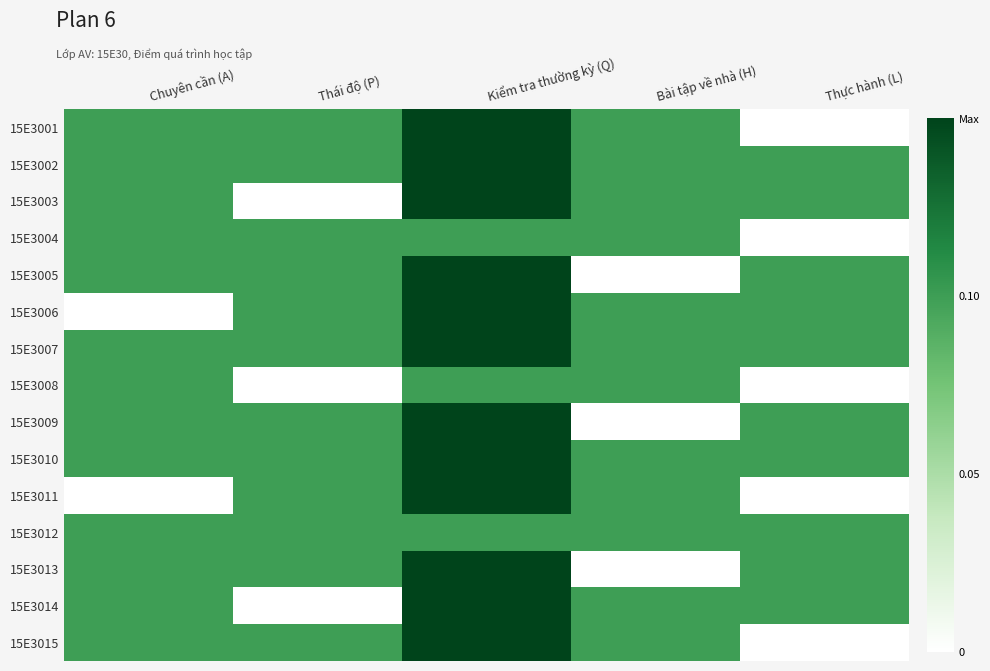

Reading left to right, list all the values displayed in this chart.

15E3001: Chuyên cần (A)=0.1	Thái độ (P)=0.1	Kiểm tra thường kỳ (Q)=0.1	Bài tập về nhà (H)=0.1	Thực hành (L)=0.0
15E3002: Chuyên cần (A)=0.1	Thái độ (P)=0.1	Kiểm tra thường kỳ (Q)=0.1	Bài tập về nhà (H)=0.1	Thực hành (L)=0.1
15E3003: Chuyên cần (A)=0.1	Thái độ (P)=0.0	Kiểm tra thường kỳ (Q)=0.1	Bài tập về nhà (H)=0.1	Thực hành (L)=0.1
15E3004: Chuyên cần (A)=0.1	Thái độ (P)=0.1	Kiểm tra thường kỳ (Q)=0.1	Bài tập về nhà (H)=0.1	Thực hành (L)=0.0
15E3005: Chuyên cần (A)=0.1	Thái độ (P)=0.1	Kiểm tra thường kỳ (Q)=0.1	Bài tập về nhà (H)=0.0	Thực hành (L)=0.1
15E3006: Chuyên cần (A)=0.0	Thái độ (P)=0.1	Kiểm tra thường kỳ (Q)=0.1	Bài tập về nhà (H)=0.1	Thực hành (L)=0.1
15E3007: Chuyên cần (A)=0.1	Thái độ (P)=0.1	Kiểm tra thường kỳ (Q)=0.1	Bài tập về nhà (H)=0.1	Thực hành (L)=0.1
15E3008: Chuyên cần (A)=0.1	Thái độ (P)=0.0	Kiểm tra thường kỳ (Q)=0.1	Bài tập về nhà (H)=0.1	Thực hành (L)=0.0
15E3009: Chuyên cần (A)=0.1	Thái độ (P)=0.1	Kiểm tra thường kỳ (Q)=0.1	Bài tập về nhà (H)=0.0	Thực hành (L)=0.1
15E3010: Chuyên cần (A)=0.1	Thái độ (P)=0.1	Kiểm tra thường kỳ (Q)=0.1	Bài tập về nhà (H)=0.1	Thực hành (L)=0.1
15E3011: Chuyên cần (A)=0.0	Thái độ (P)=0.1	Kiểm tra thường kỳ (Q)=0.1	Bài tập về nhà (H)=0.1	Thực hành (L)=0.0
15E3012: Chuyên cần (A)=0.1	Thái độ (P)=0.1	Kiểm tra thường kỳ (Q)=0.1	Bài tập về nhà (H)=0.1	Thực hành (L)=0.1
15E3013: Chuyên cần (A)=0.1	Thái độ (P)=0.1	Kiểm tra thường kỳ (Q)=0.1	Bài tập về nhà (H)=0.0	Thực hành (L)=0.1
15E3014: Chuyên cần (A)=0.1	Thái độ (P)=0.0	Kiểm tra thường kỳ (Q)=0.1	Bài tập về nhà (H)=0.1	Thực hành (L)=0.1
15E3015: Chuyên cần (A)=0.1	Thái độ (P)=0.1	Kiểm tra thường kỳ (Q)=0.1	Bài tập về nhà (H)=0.1	Thực hành (L)=0.0